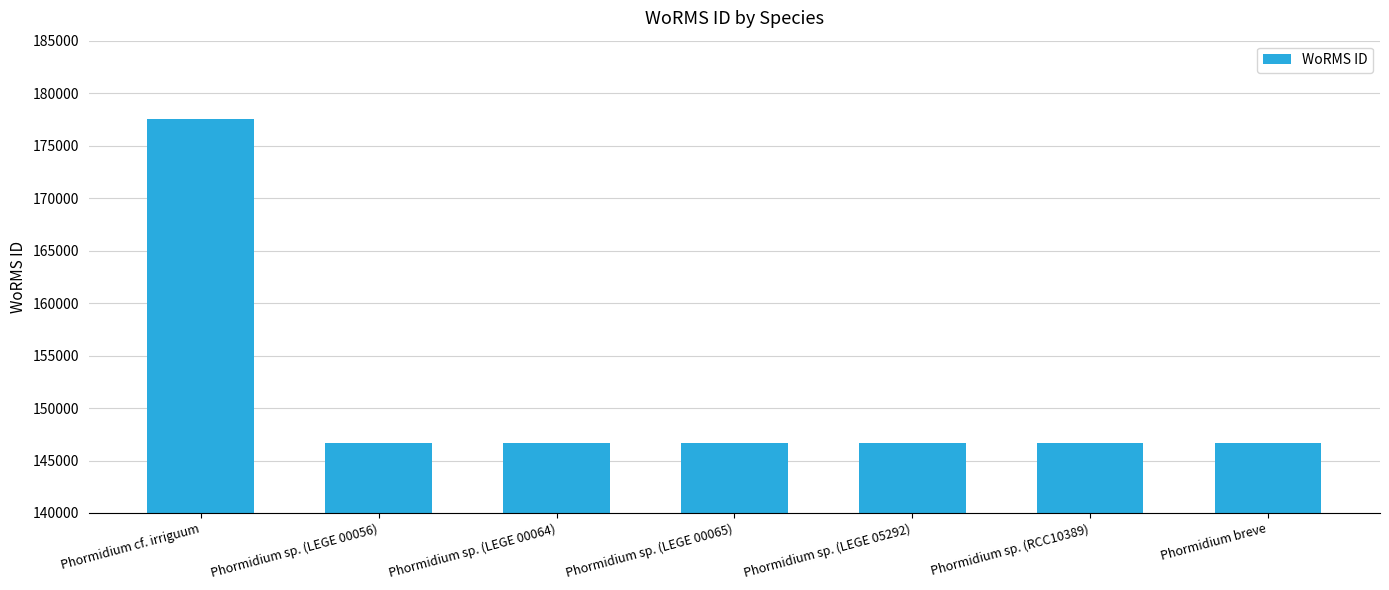

What is the value of the 4th bar from the left?

146690